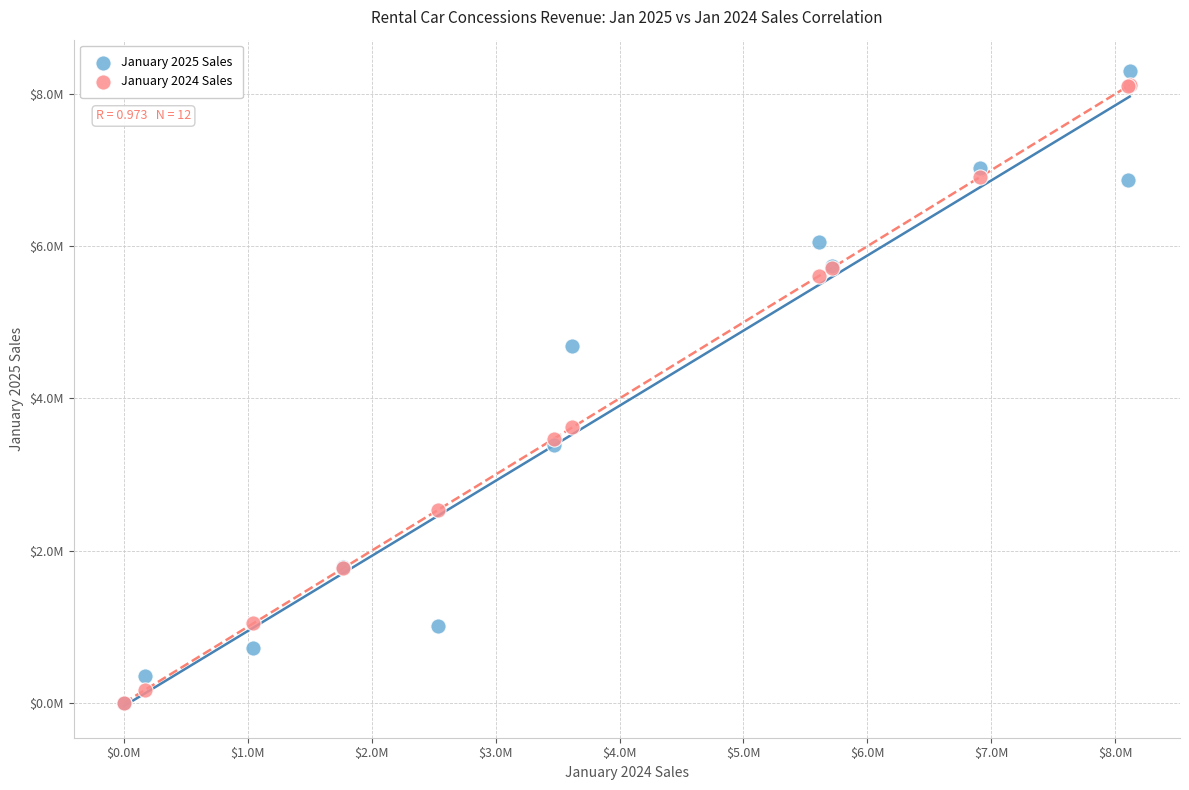

What are all the series names shown in the legend?

January 2025 Sales, January 2024 Sales